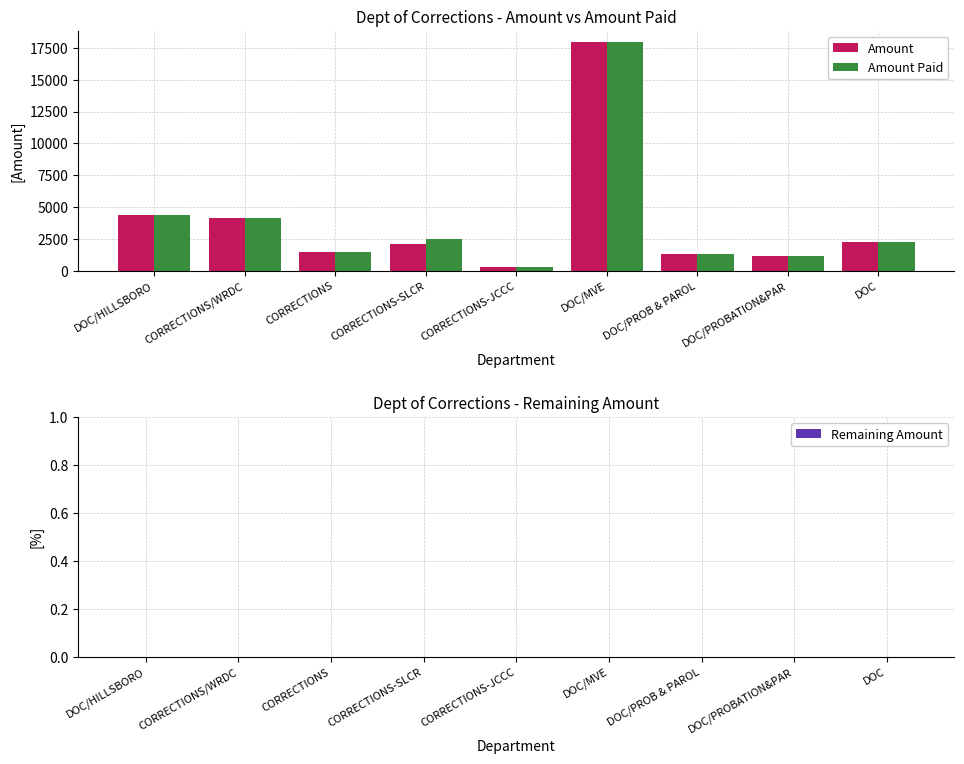

What are all the series names shown in the legend?

Amount, Amount Paid